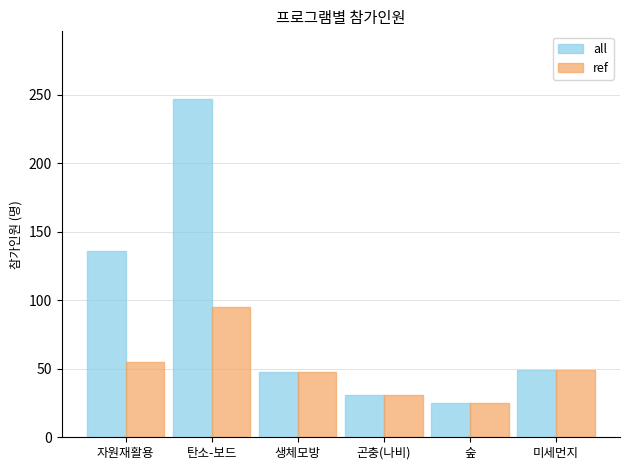

What is the total value across all series at 미세먼지?

98